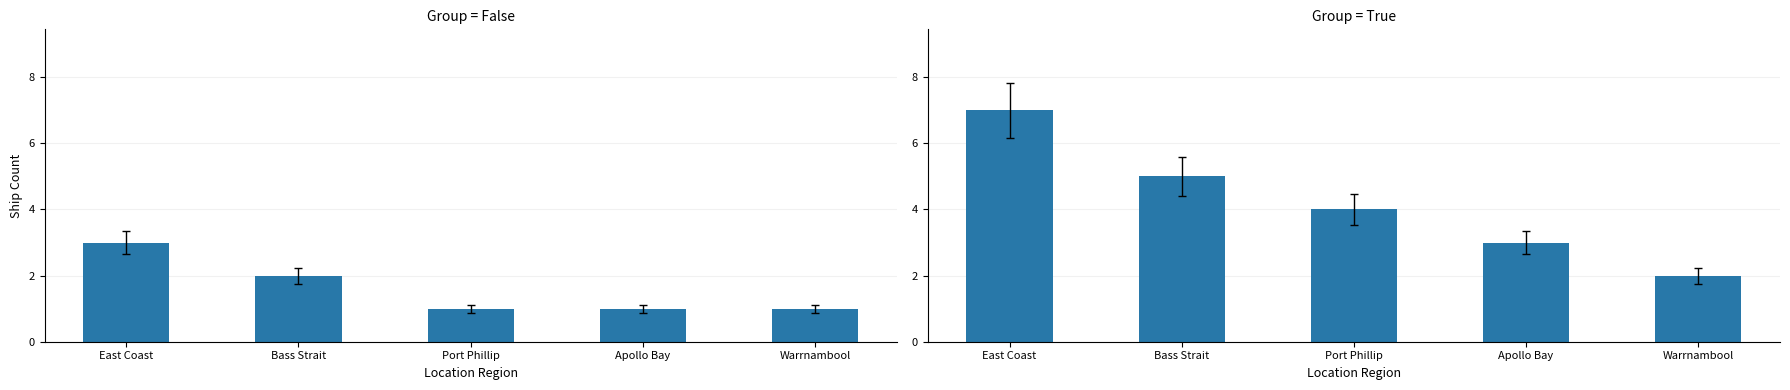

Rank the series at Warrnambool from highest to lowest value.

True, False